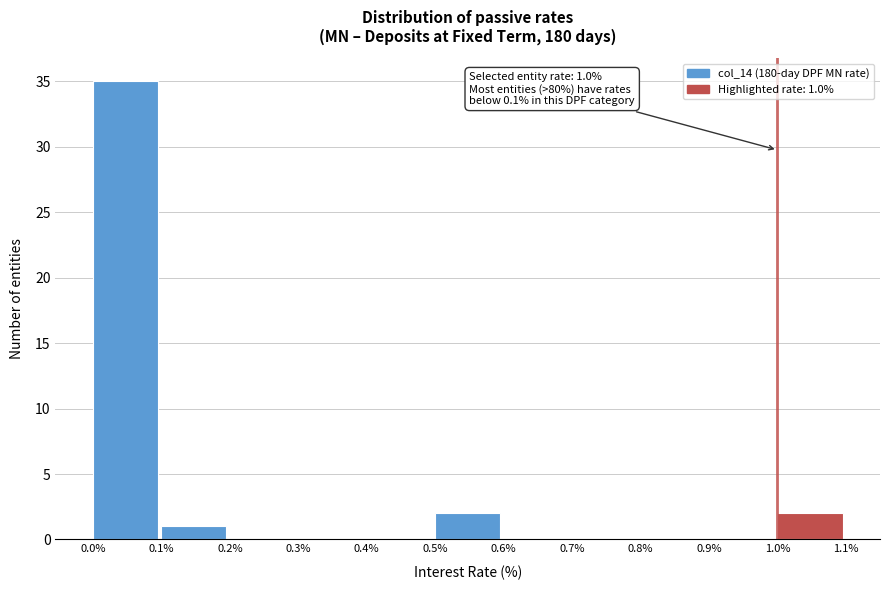

Over which range of the x-axis is the bar tallest?

0.0% to 0.1%